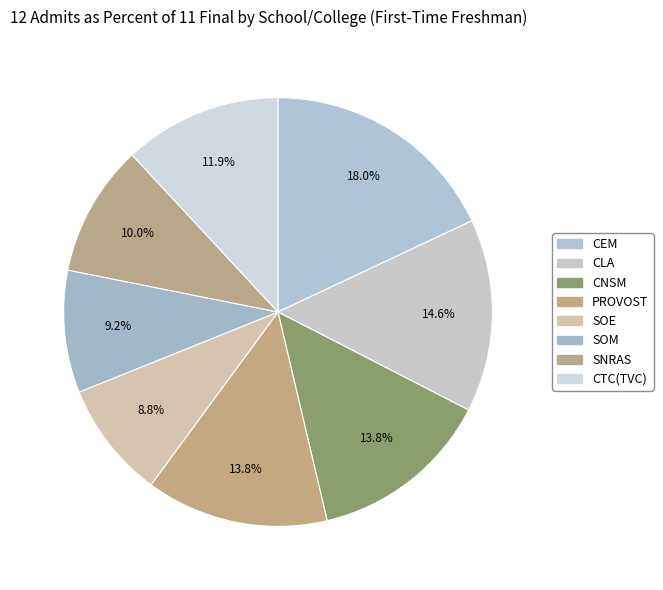

What portion of the pie excludes SNRAS?

90.0%